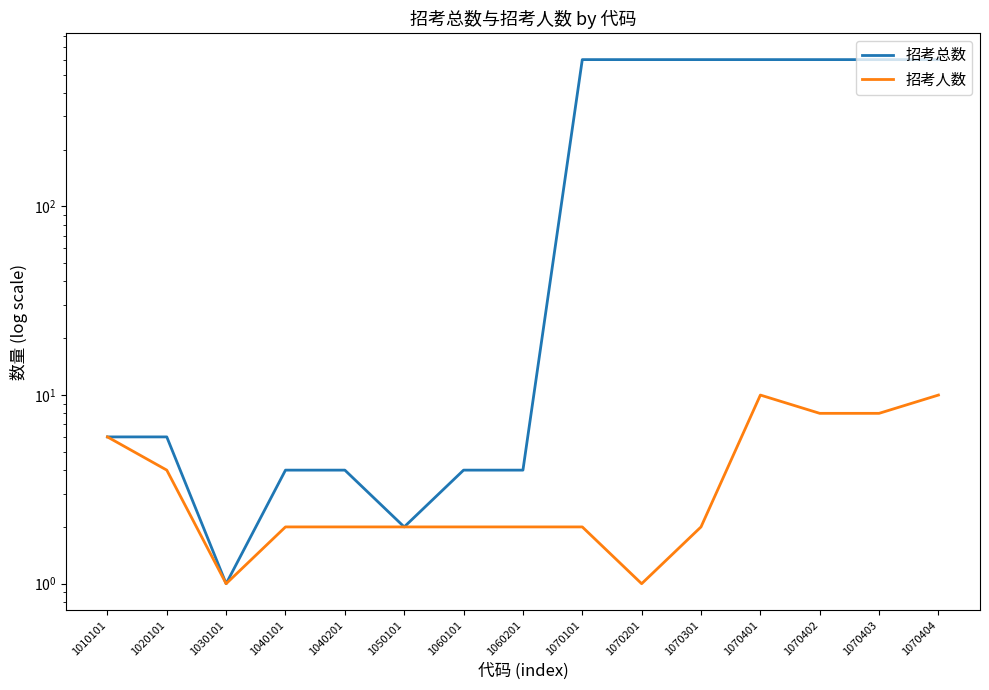

What is the value of the 招考总数 point at the 11th from the left?

600